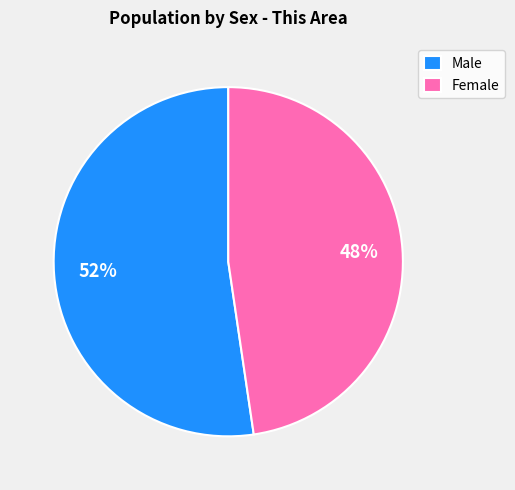

Count the number of slices in the pie.

2